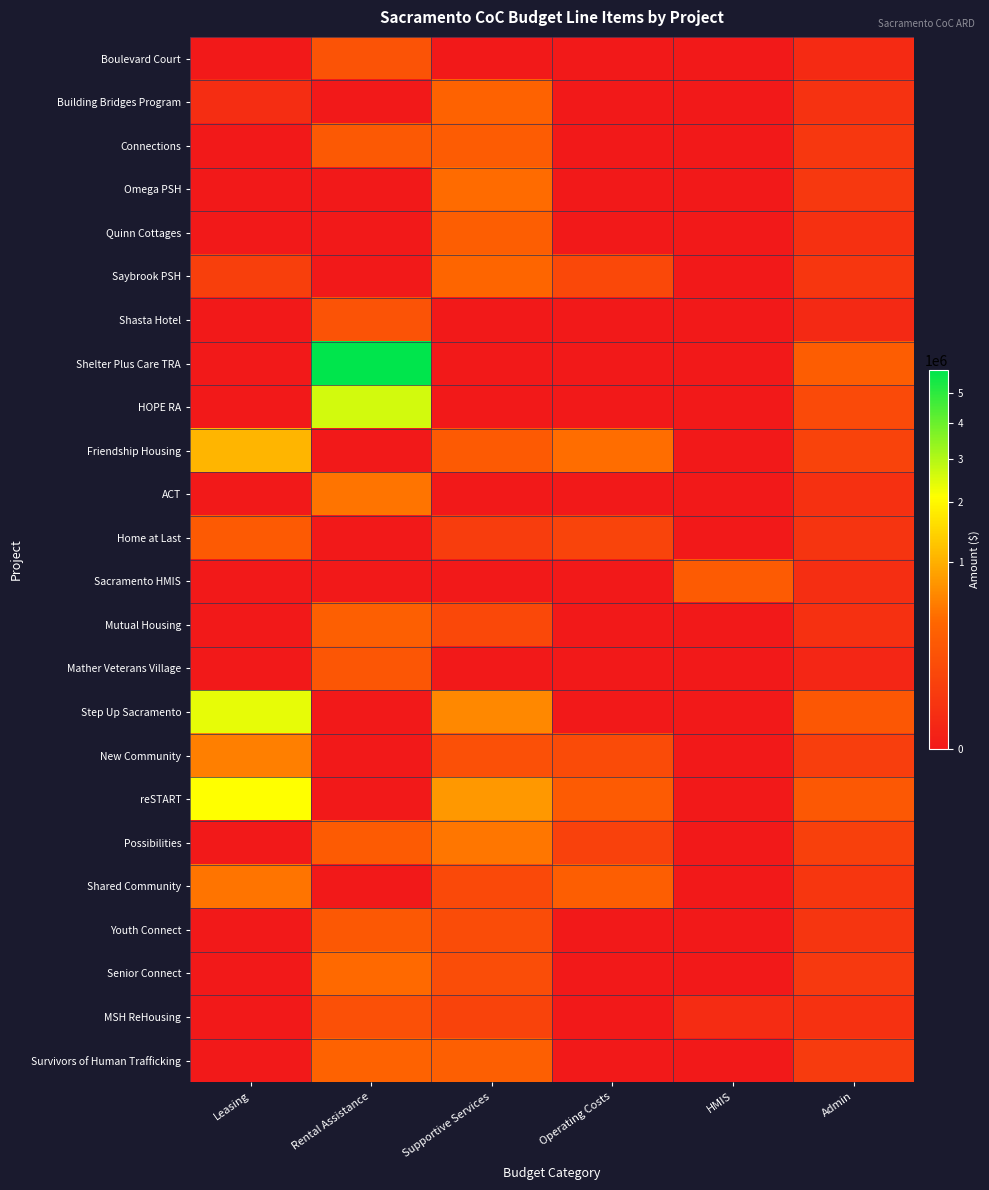

What is the total value across all series at Operating Costs?

1391897